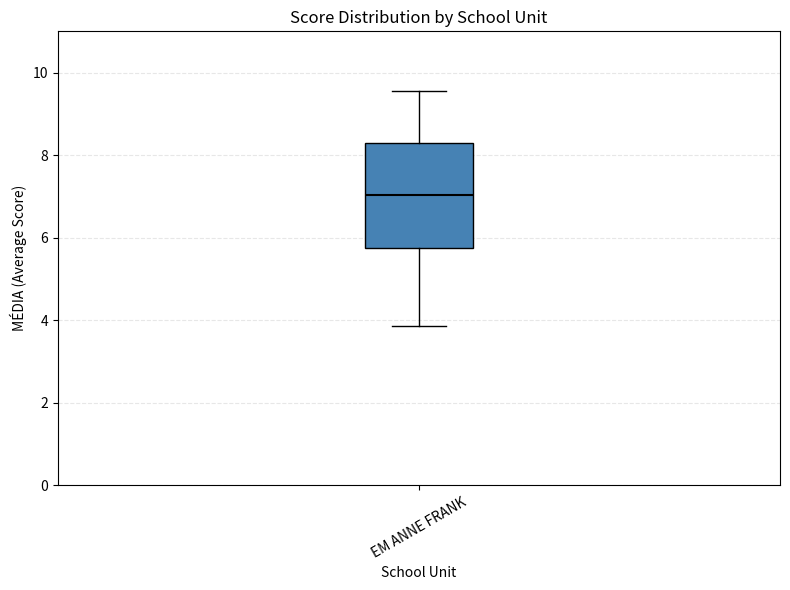

Read this box plot against the y-axis: the position of the median line, the range covered by the box, and the ends of both whiskers. The values are not printed on the chart, so give them approximately, as read against the axis.

median 7.0, box 5.8 to 8.2, whiskers 3.8 to 9.6